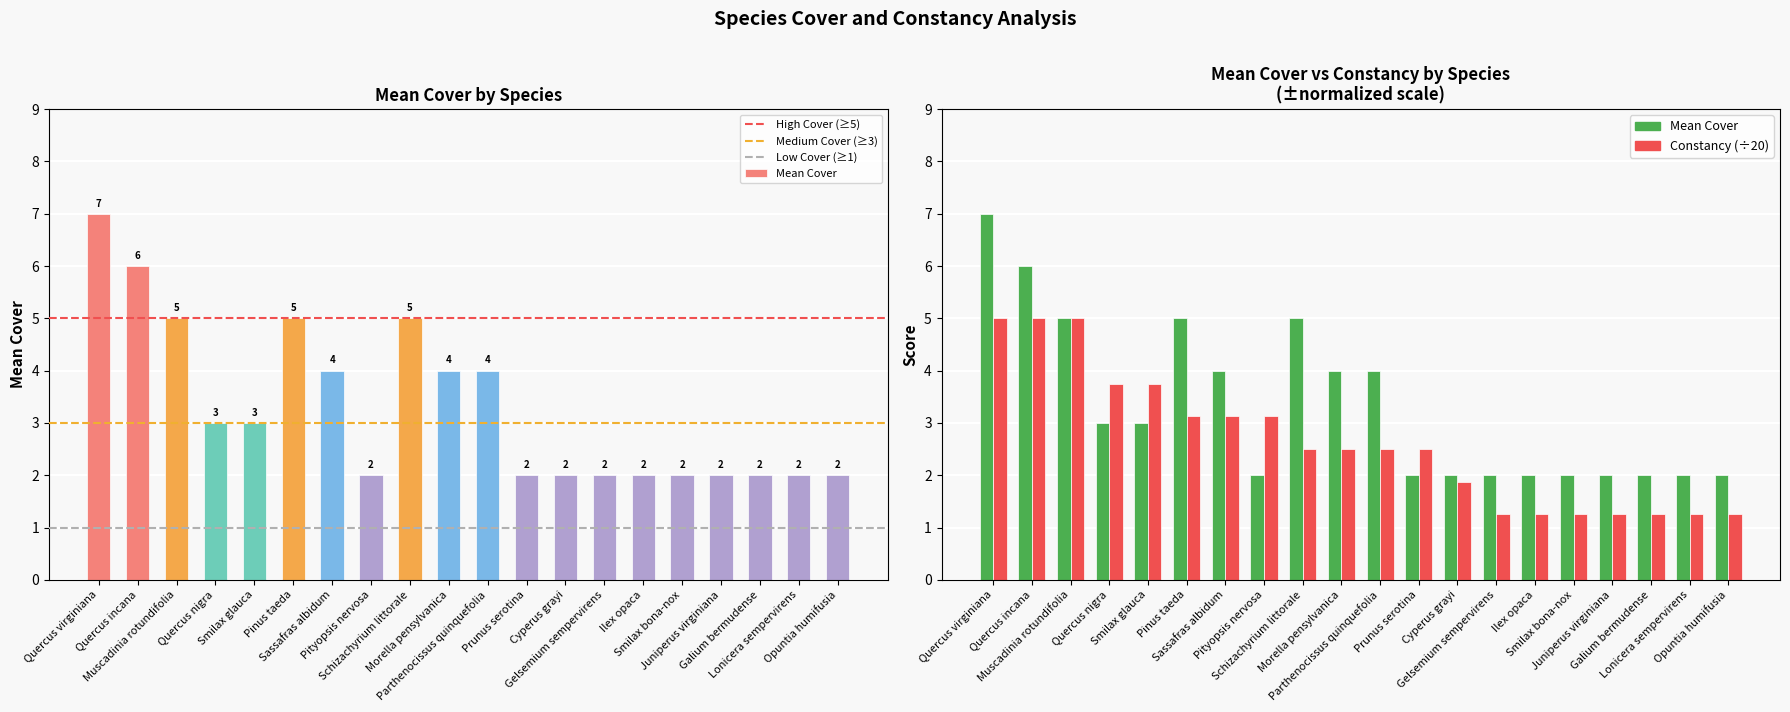

What is the minimum value shown in the chart?

1.2